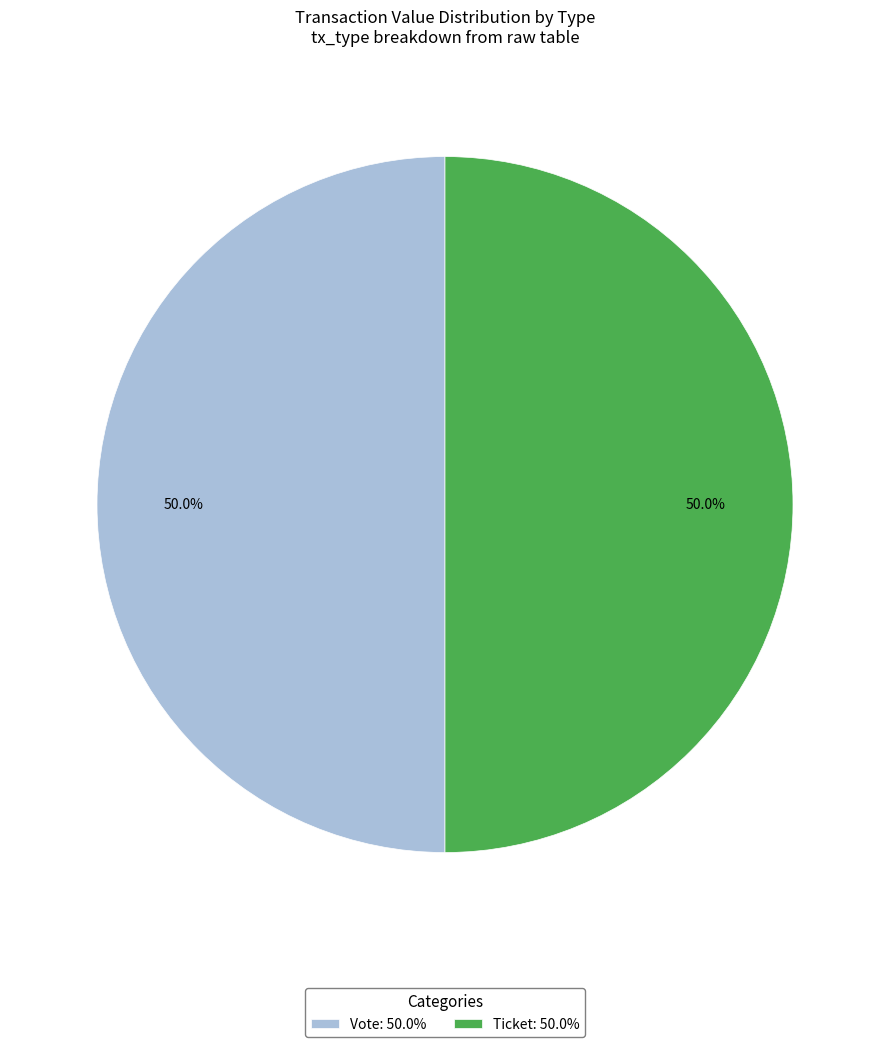

Do Vote: 50.0% and Ticket: 50.0% together represent more than half of the pie?

Yes